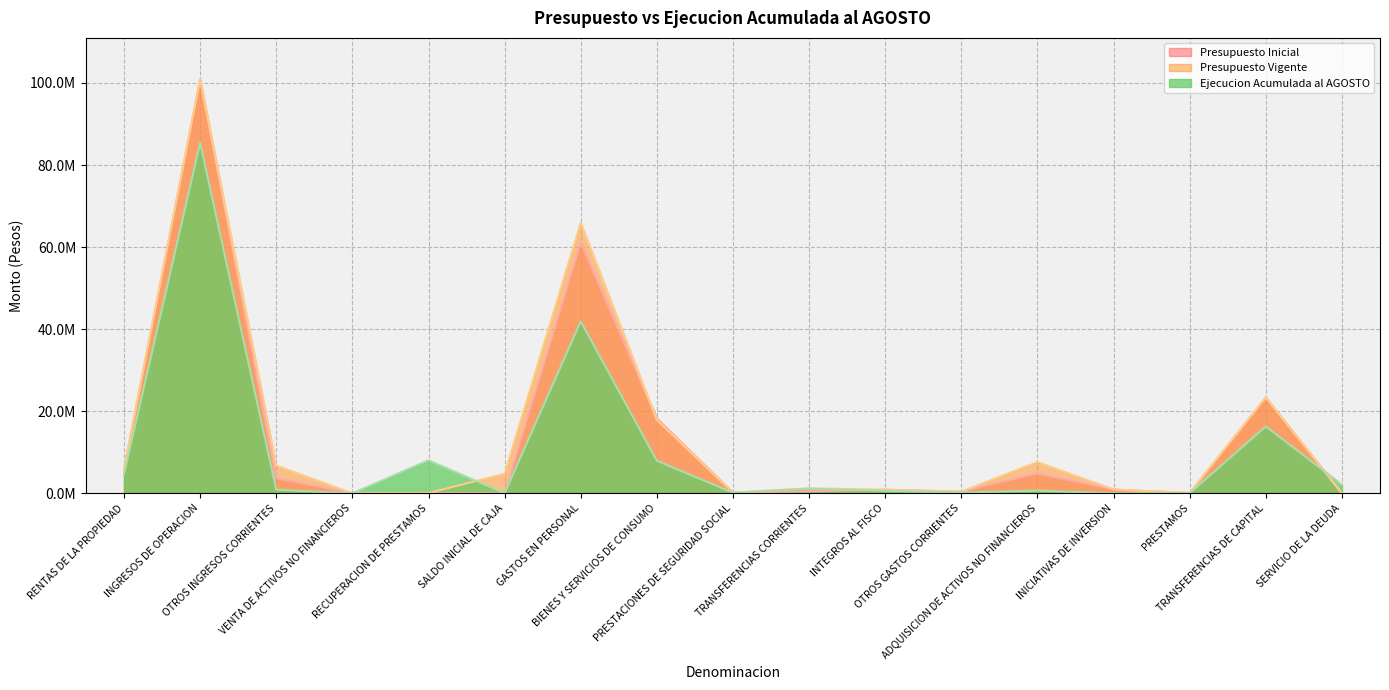

How many interior local peaks does the Presupuesto Vigente series have?

5